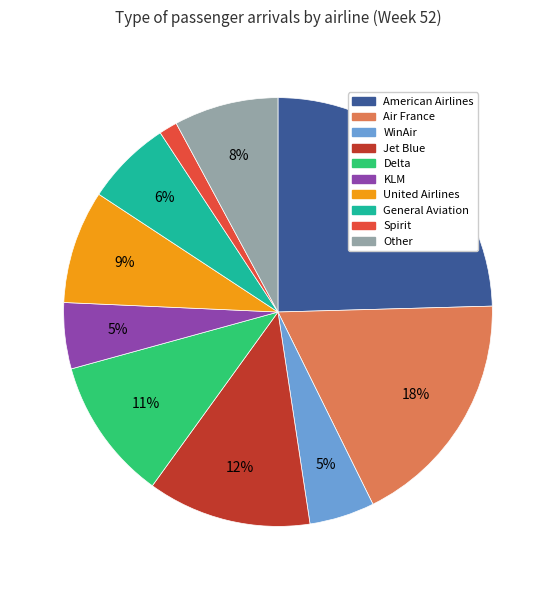

What is the largest slice in the pie chart?

American Airlines